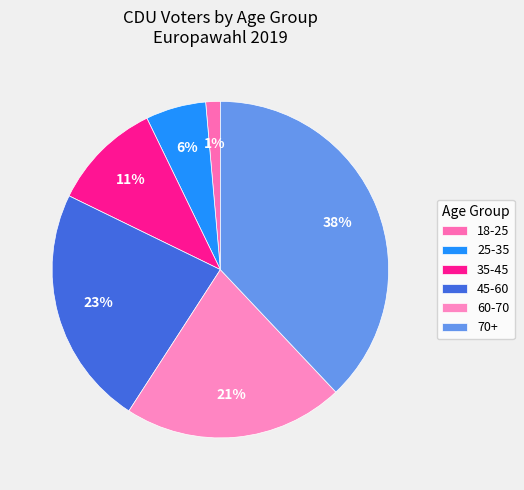

What is the change in value from 18-25 to 35-45?

+9.2